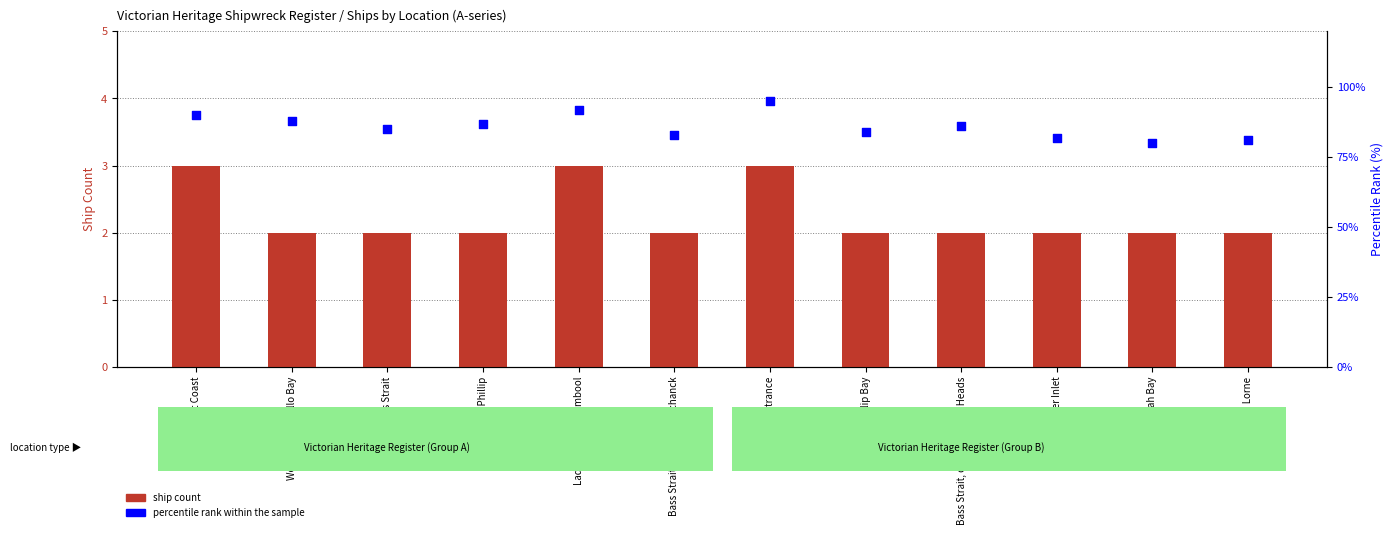

Which series has the largest total across all categories?

percentile rank within the sample